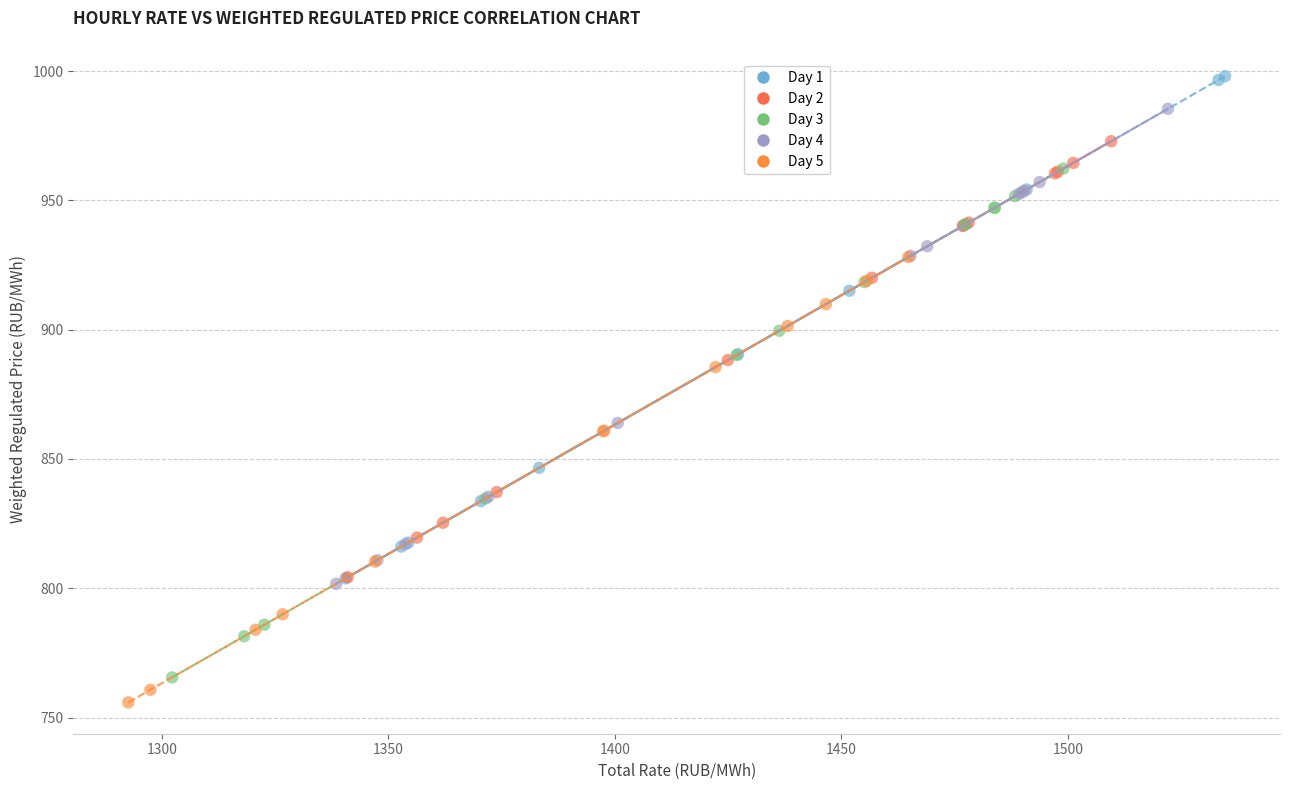

What are all the series names shown in the legend?

Day 1, Day 2, Day 3, Day 4, Day 5